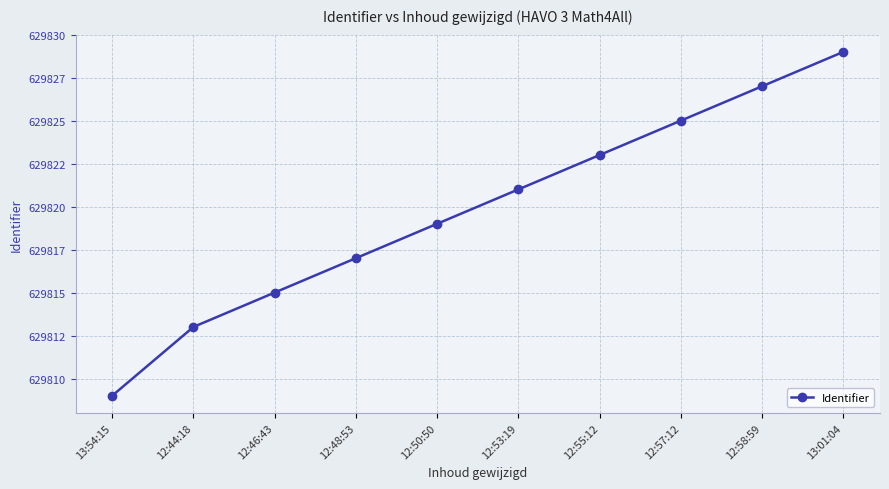

What value does the data have at 12:44:18?

629813